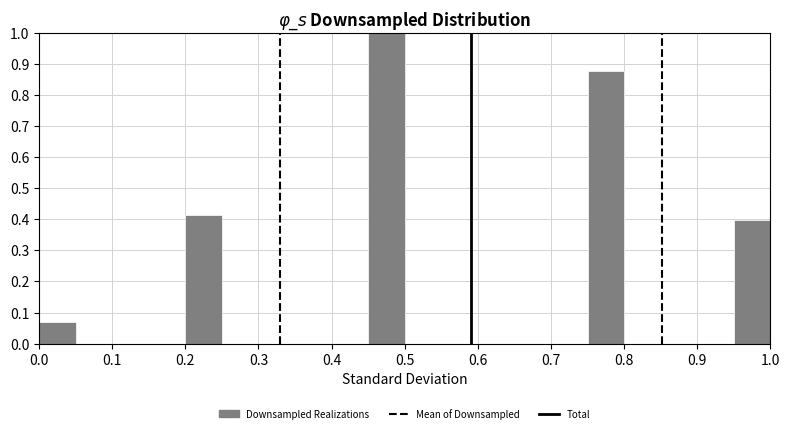

Reading left to right, transcribe this chart: for each bar, give the range it covers on the x-axis and its height. The values are not printed on the chart, so give them approximately, as read against the axis.

0.00 to 0.05: 0.07
0.05 to 0.10: 0
0.10 to 0.15: 0
0.15 to 0.20: 0
0.20 to 0.25: 0.41
0.25 to 0.30: 0
0.30 to 0.35: 0
0.35 to 0.40: 0
0.40 to 0.45: 0
0.45 to 0.50: 1.00
0.50 to 0.55: 0
0.55 to 0.60: 0
0.60 to 0.65: 0
0.65 to 0.70: 0
0.70 to 0.75: 0
0.75 to 0.80: 0.88
0.80 to 0.85: 0
0.85 to 0.90: 0
0.90 to 0.95: 0
0.95 to 1.00: 0.40